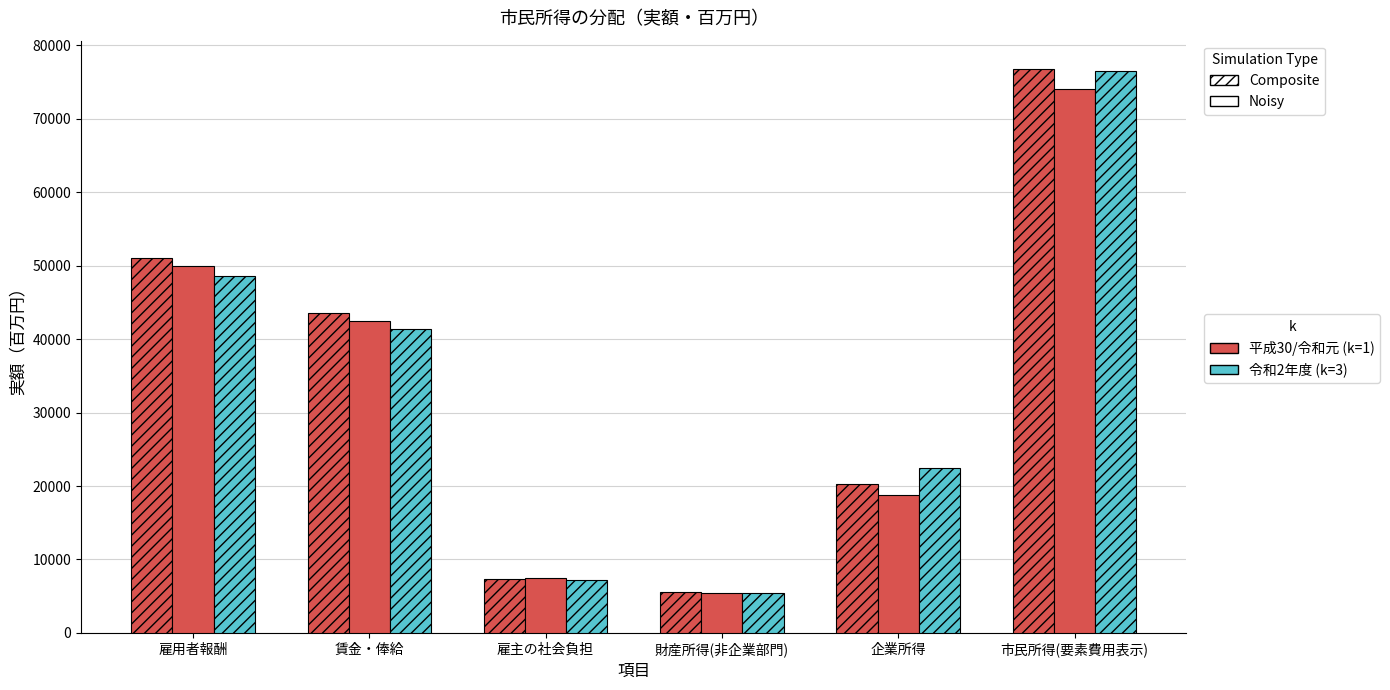

What is the spread (max minus min) of values at 雇用者報酬?

2354